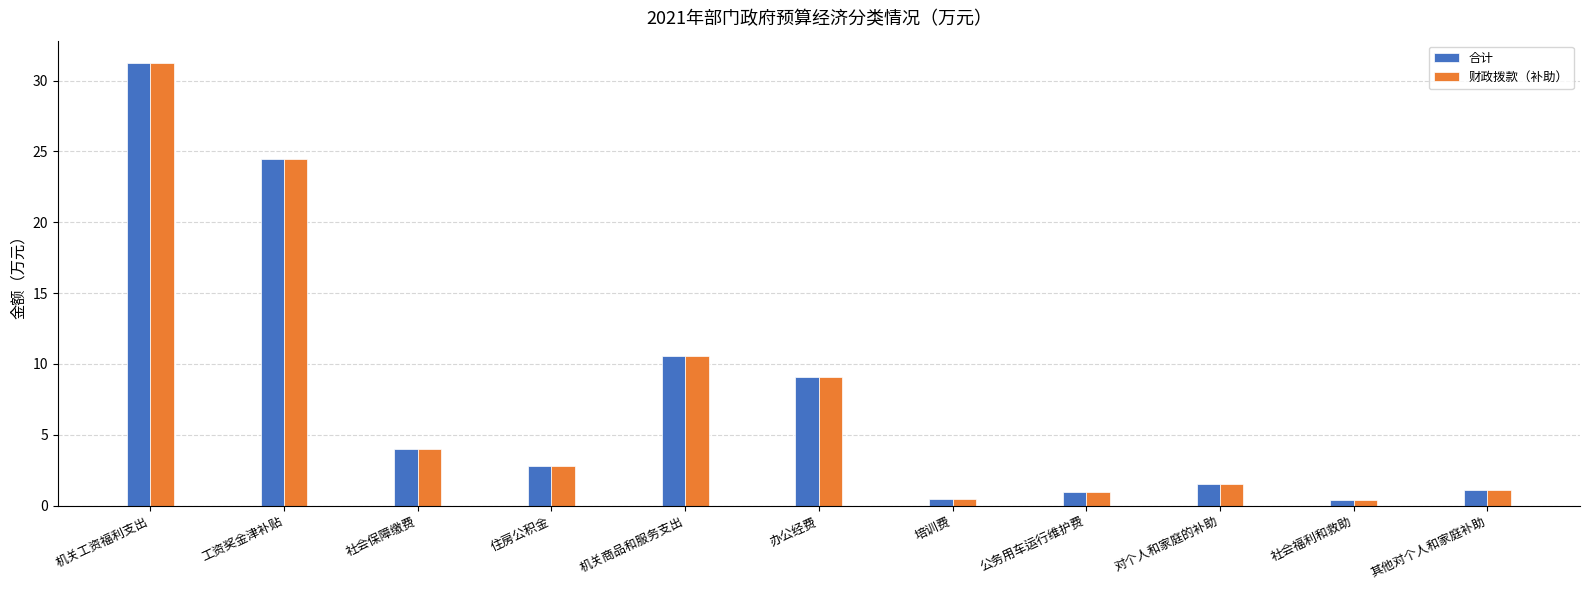

Which label corresponds to the largest value in the chart?

机关工资福利支出